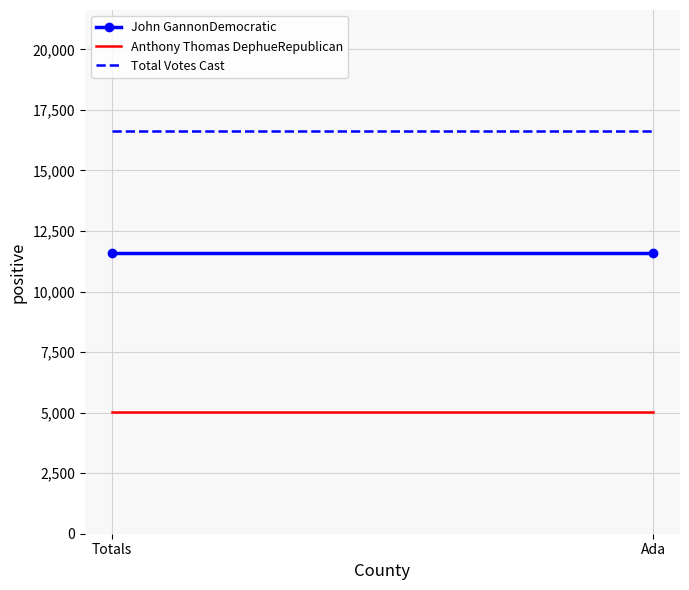

Reading left to right, transcribe all the data shown in this chart.

John GannonDemocratic: 11606	11606
Anthony Thomas DephueRepublican: 5030	5030
Total Votes Cast: 16636	16636